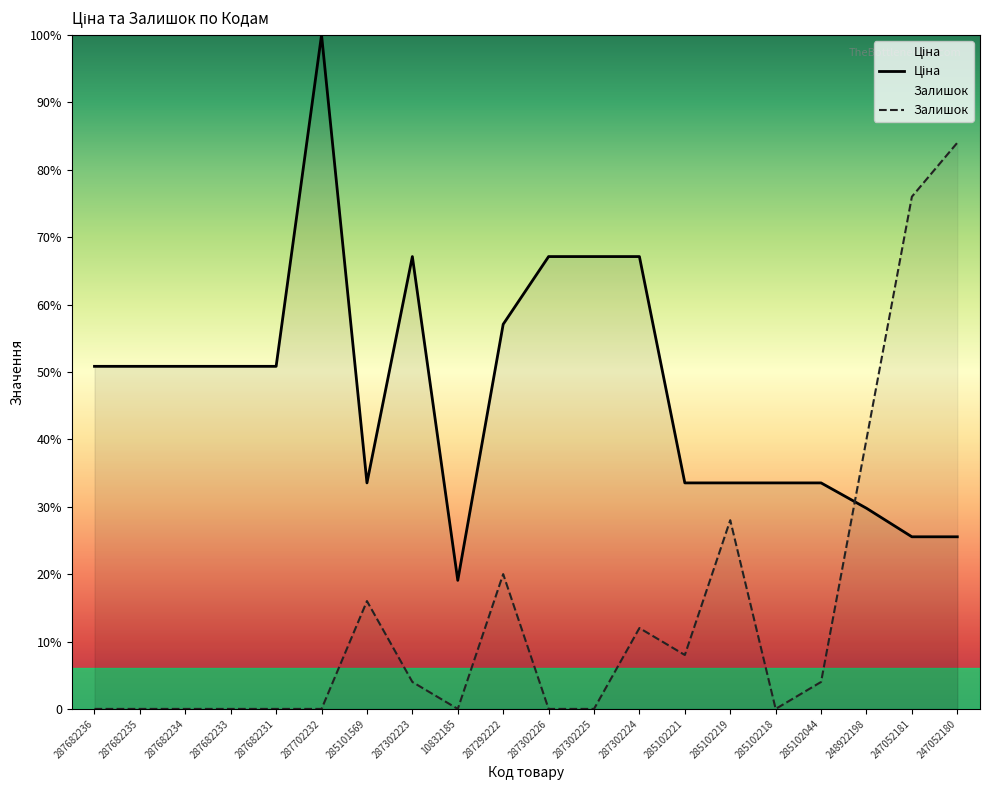

Which label corresponds to the smallest value in the chart?

287682236